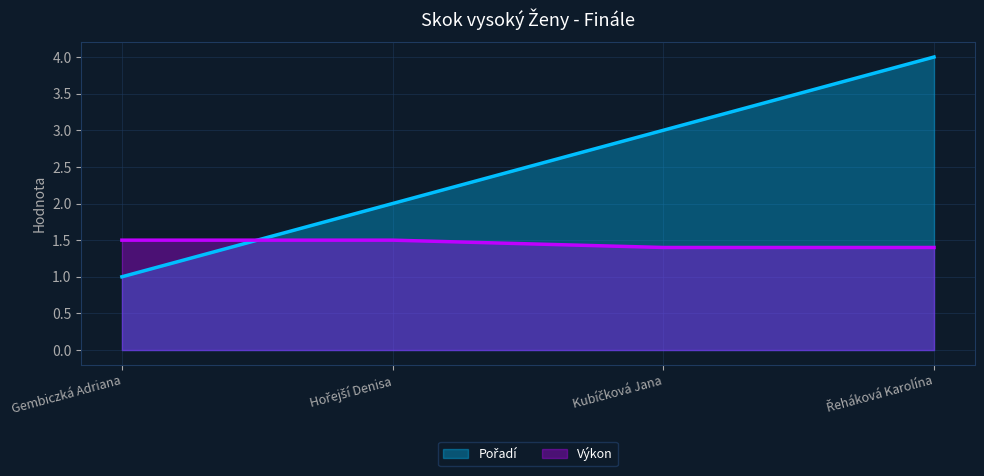

The Výkon line series shows 1.4 at Řeháková Karolína. True or false?

True